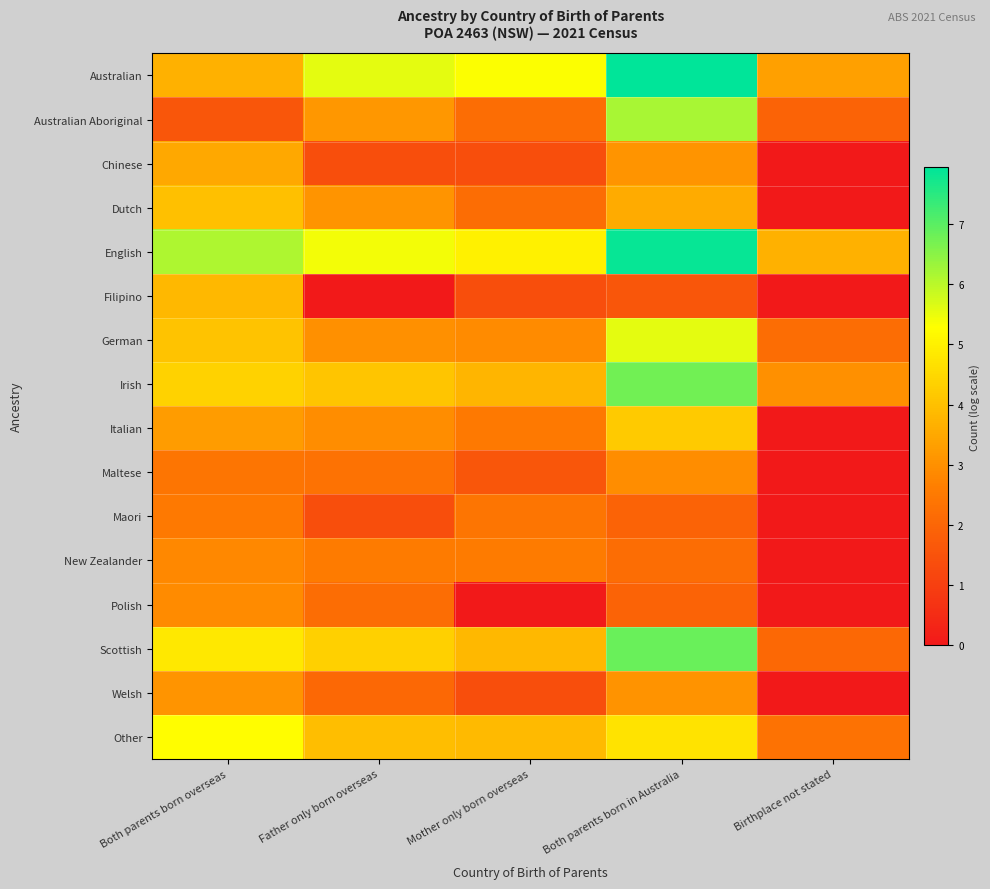

At how many categories does at least one series exceed 6?

2